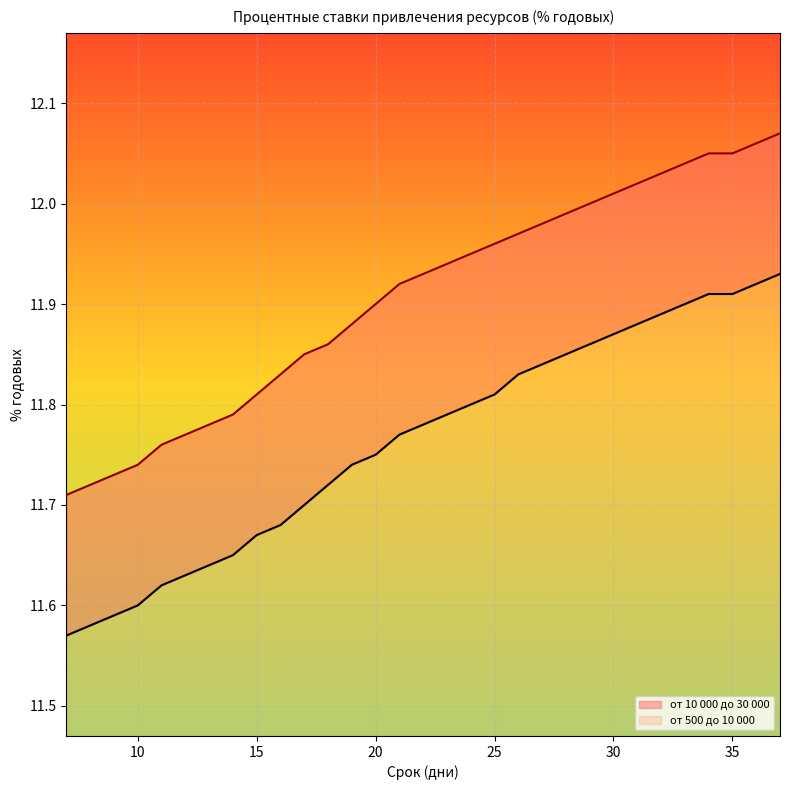

True or false: от 10 000 до 30 000 and от 500 до 10 000 cross at least once.

False